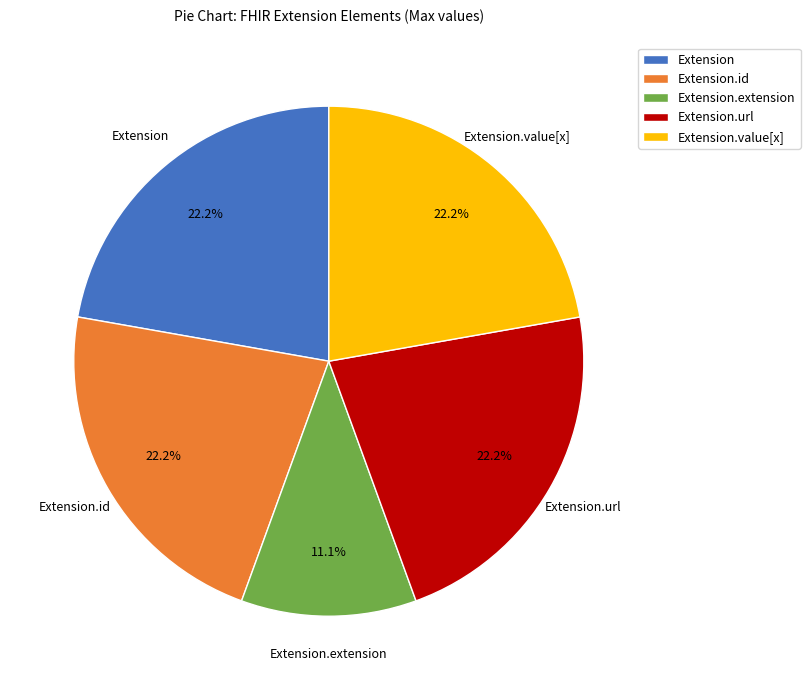

Combined, what portion of the pie is Extension.value[x] and Extension.url?

44.4%